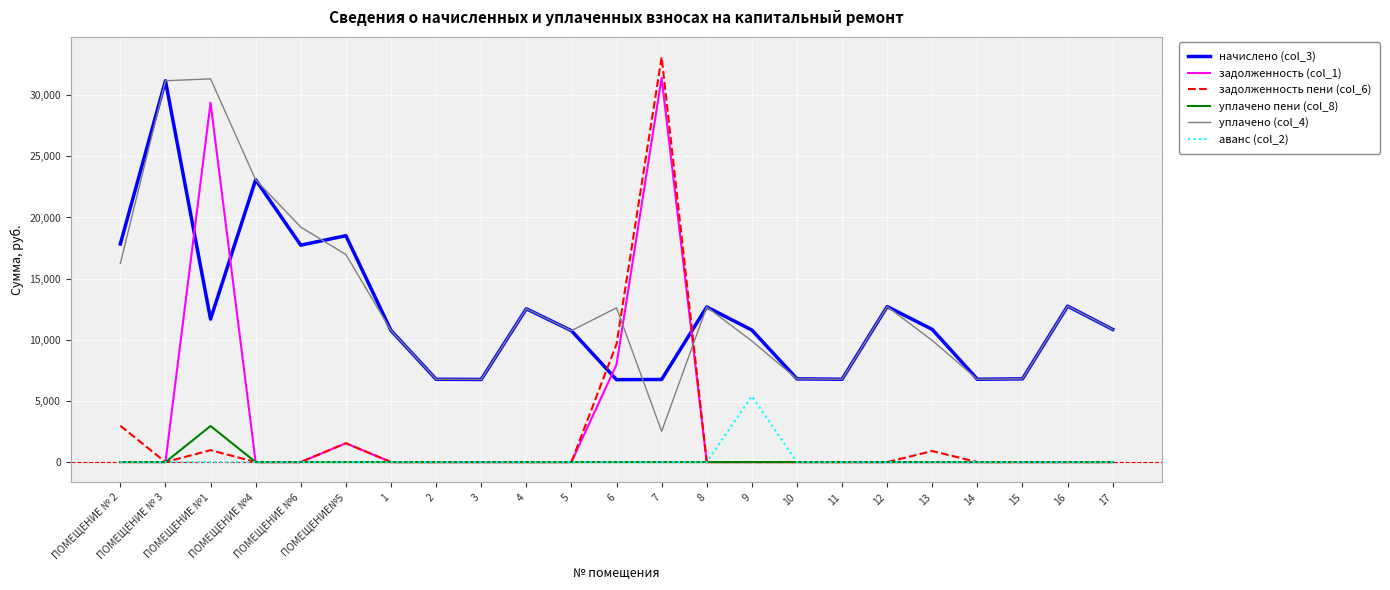

Which series has the largest total across all categories?

уплачено (col_4)